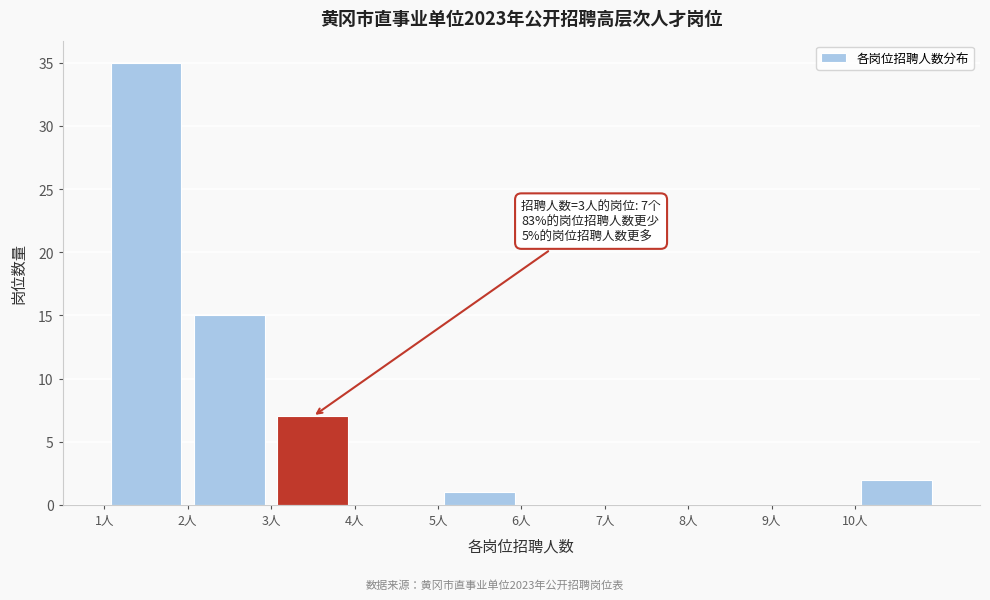

Which range on the x-axis has the tallest bar?

1 to 2